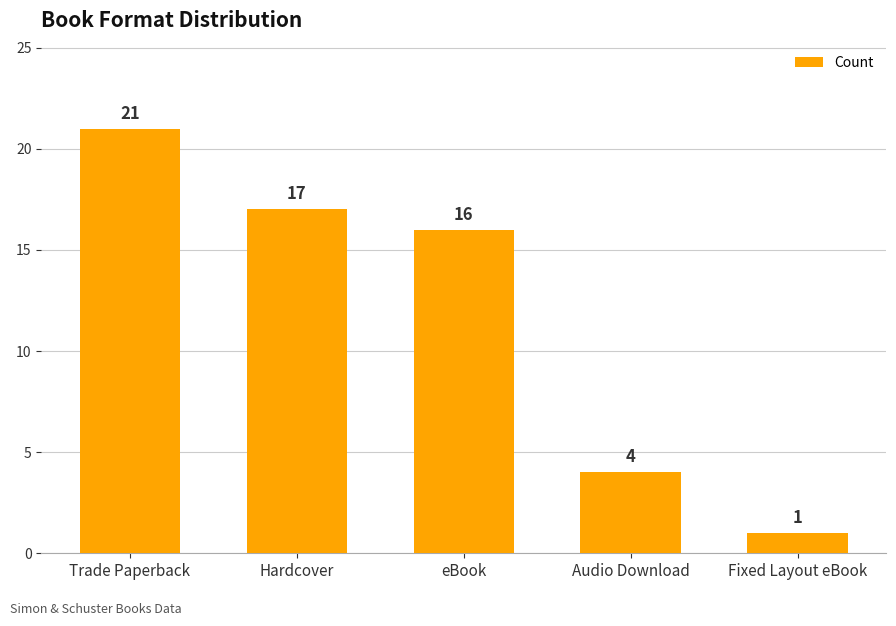

Where does the data first go above 16?

Trade Paperback